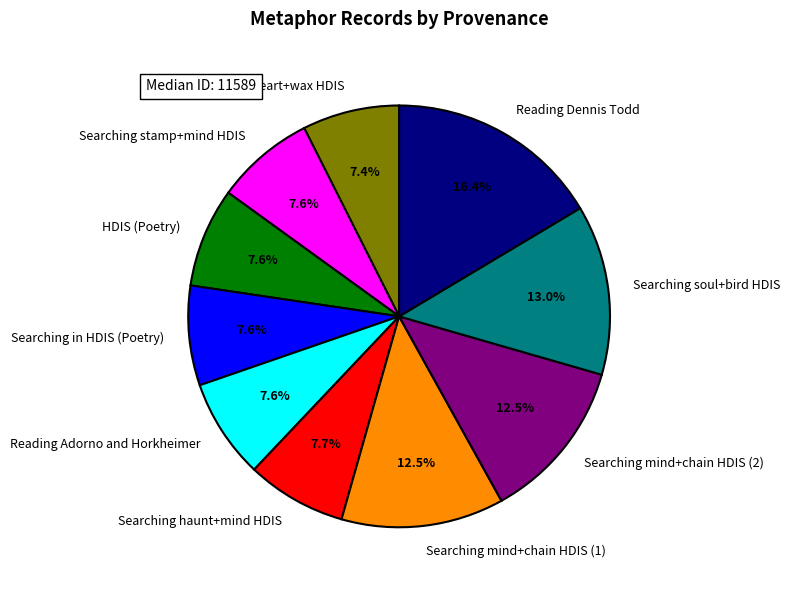

To the nearest percent, what percentage of the pie is HDIS (Poetry)?

8%